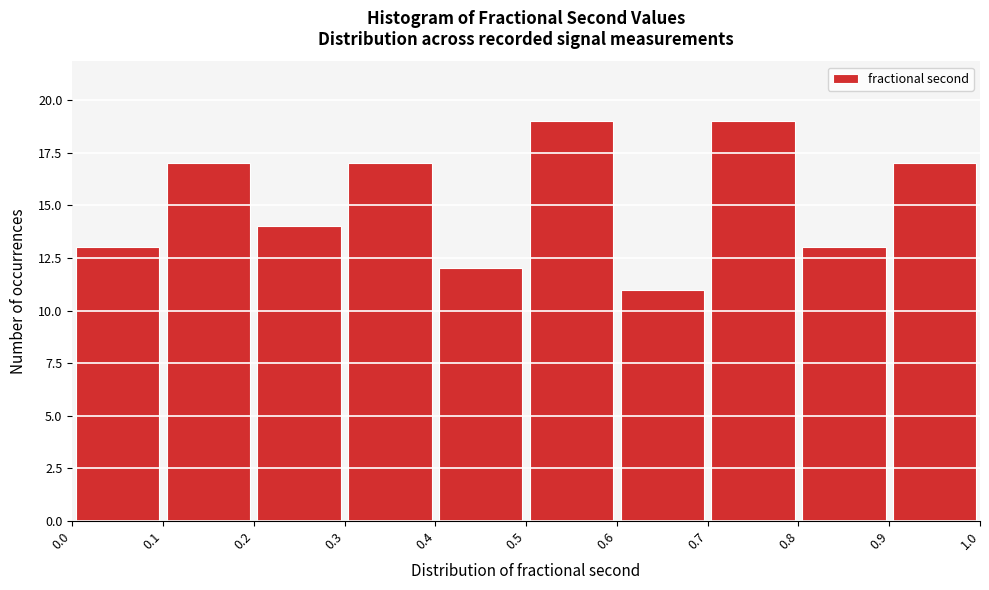

Reading left to right, list every bar in this chart as the range it spans on the x-axis followed by its height. The values are not printed on the chart, so give them approximately, as read against the axis.

0.0 to 0.1: 13
0.1 to 0.2: 17
0.2 to 0.3: 14
0.3 to 0.4: 17
0.4 to 0.5: 12
0.5 to 0.6: 19
0.6 to 0.7: 11
0.7 to 0.8: 19
0.8 to 0.9: 13
0.9 to 1.0: 17